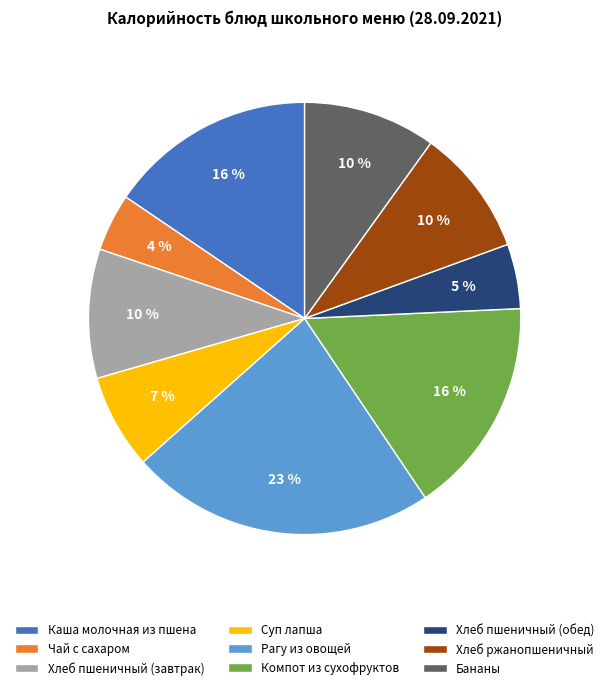

Which slice is the largest?

Рагу из овощей